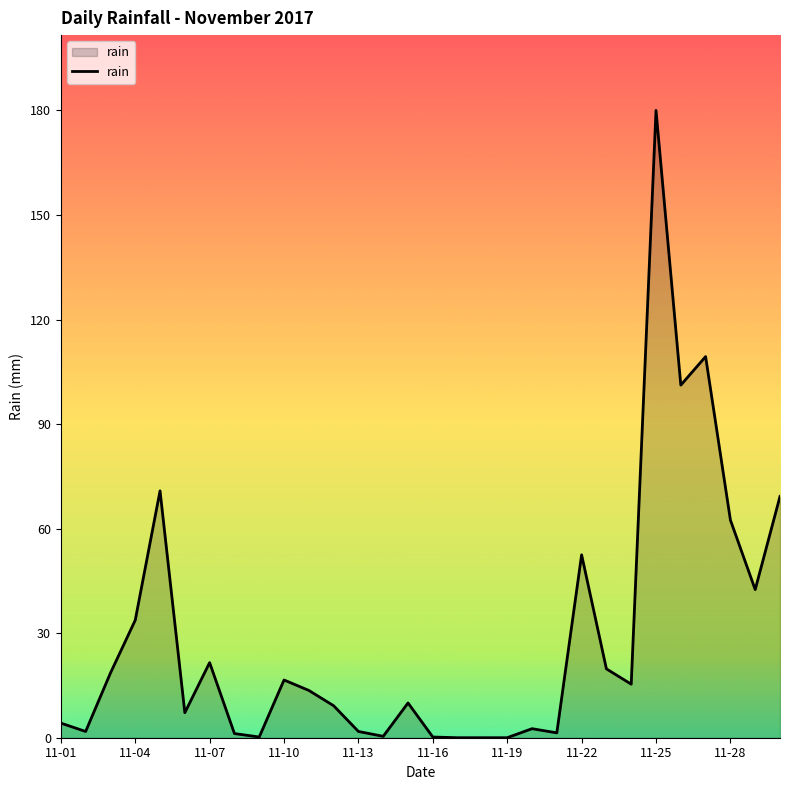

What is the difference between the maximum and minimum values?

180.4